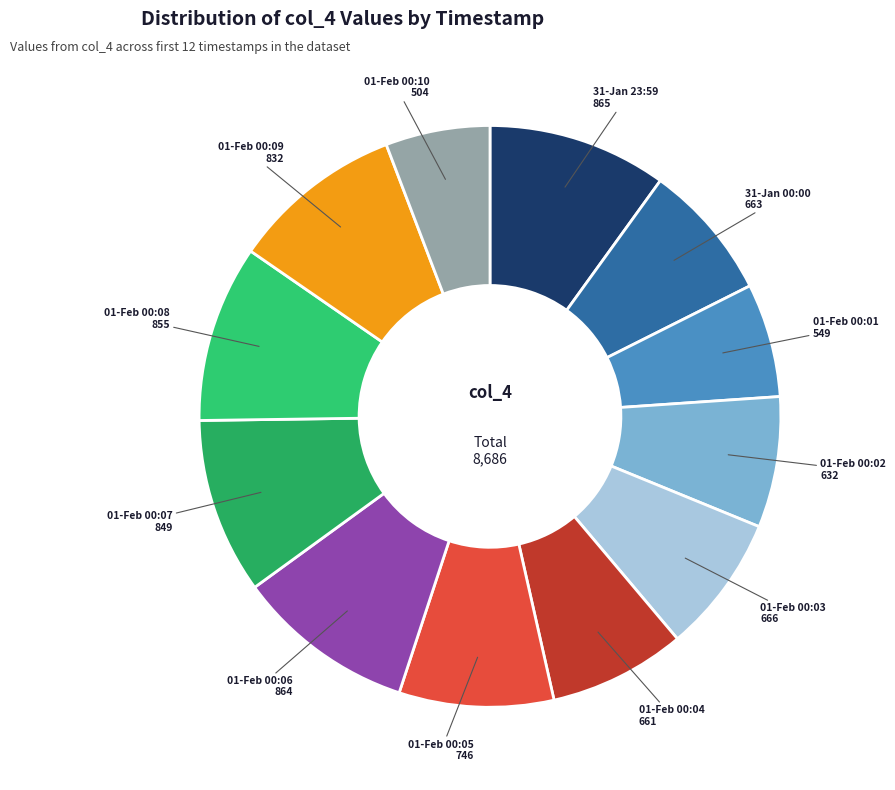

Count the number of slices in the pie.

12